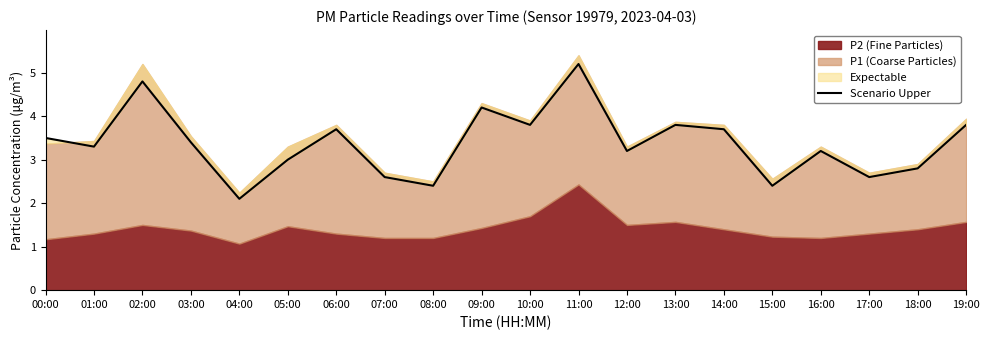

Reading left to right, extract all data points from this chart.

3.5	3.3	4.8	3.4	2.1	3.0	3.7	2.6	2.4	4.2	3.8	5.2	3.2	3.8	3.7	2.4	3.2	2.6	2.8	3.8